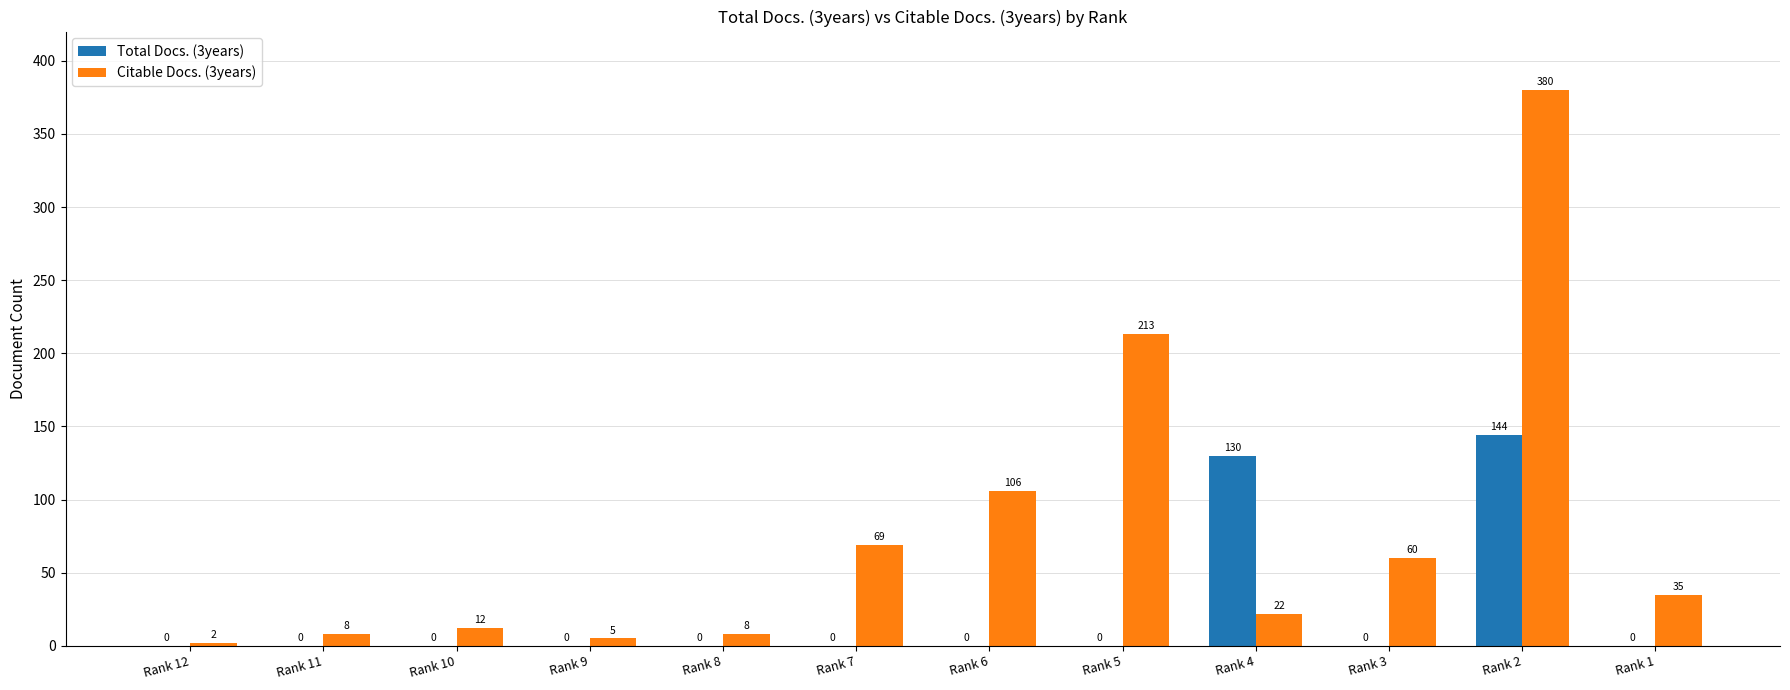

At which category is the sum across all series the highest?

Rank 2